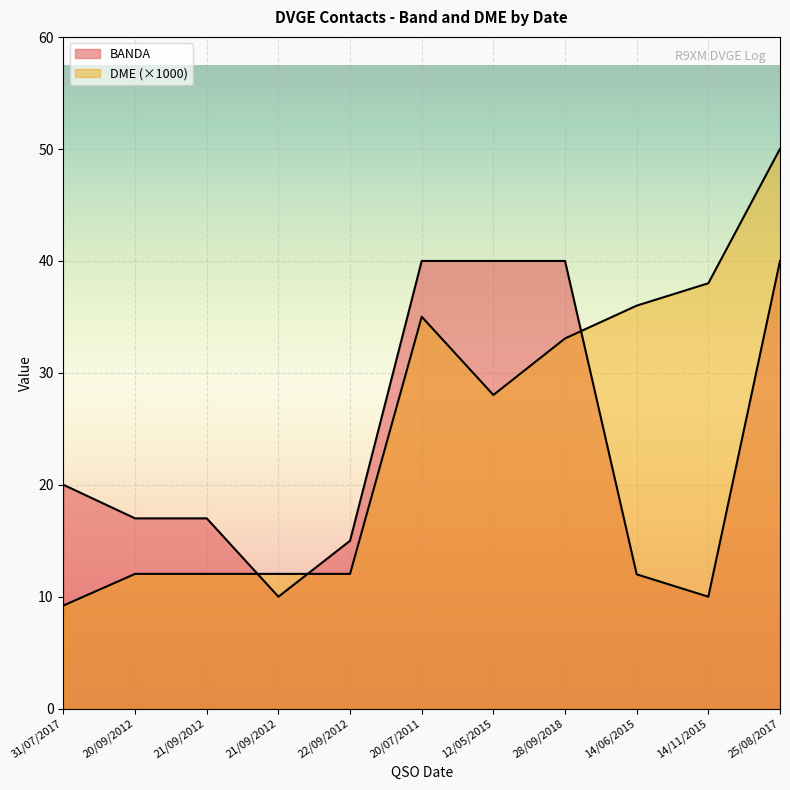

The value of BANDA at 28/09/2018 is 69.9. True or false?

False